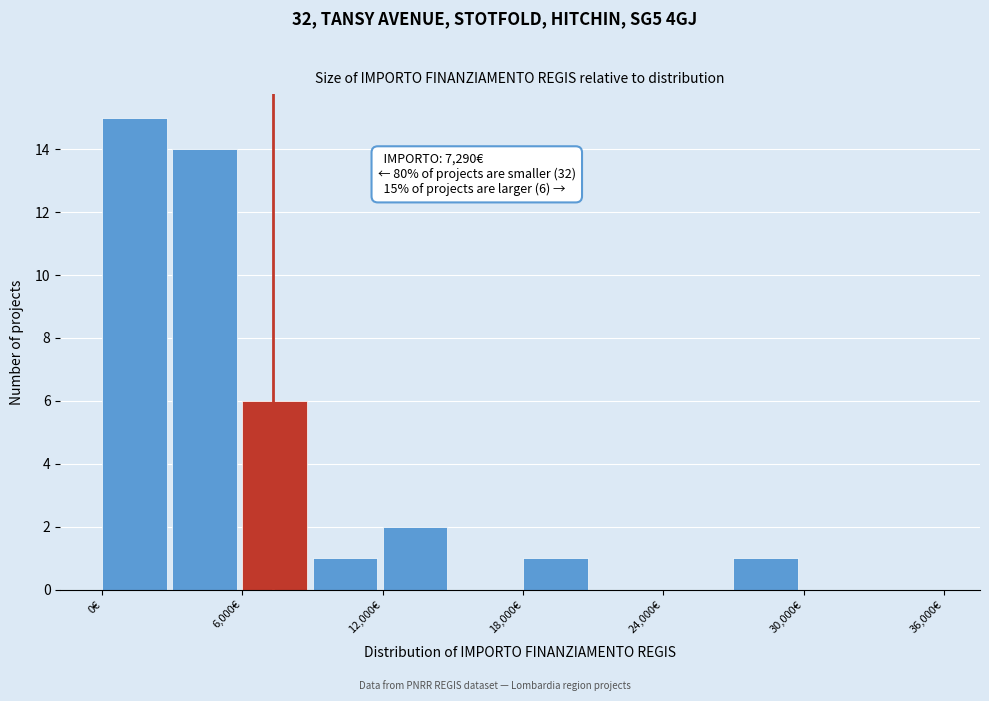

Read against the x-axis, roughly where is the centre of the tallest bar?

1000